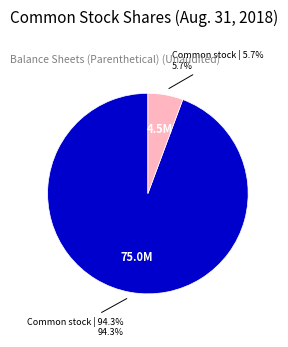

To the nearest percent, what is the difference between the largest and smallest slice percentages?

89%